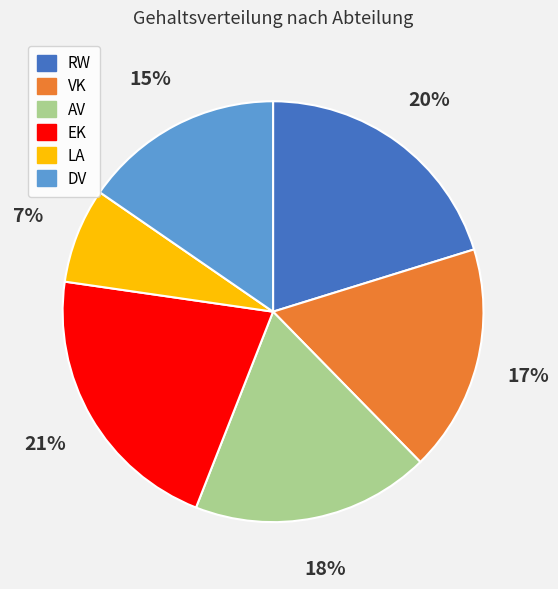

To the nearest percent, what is the average slice percentage?

17%